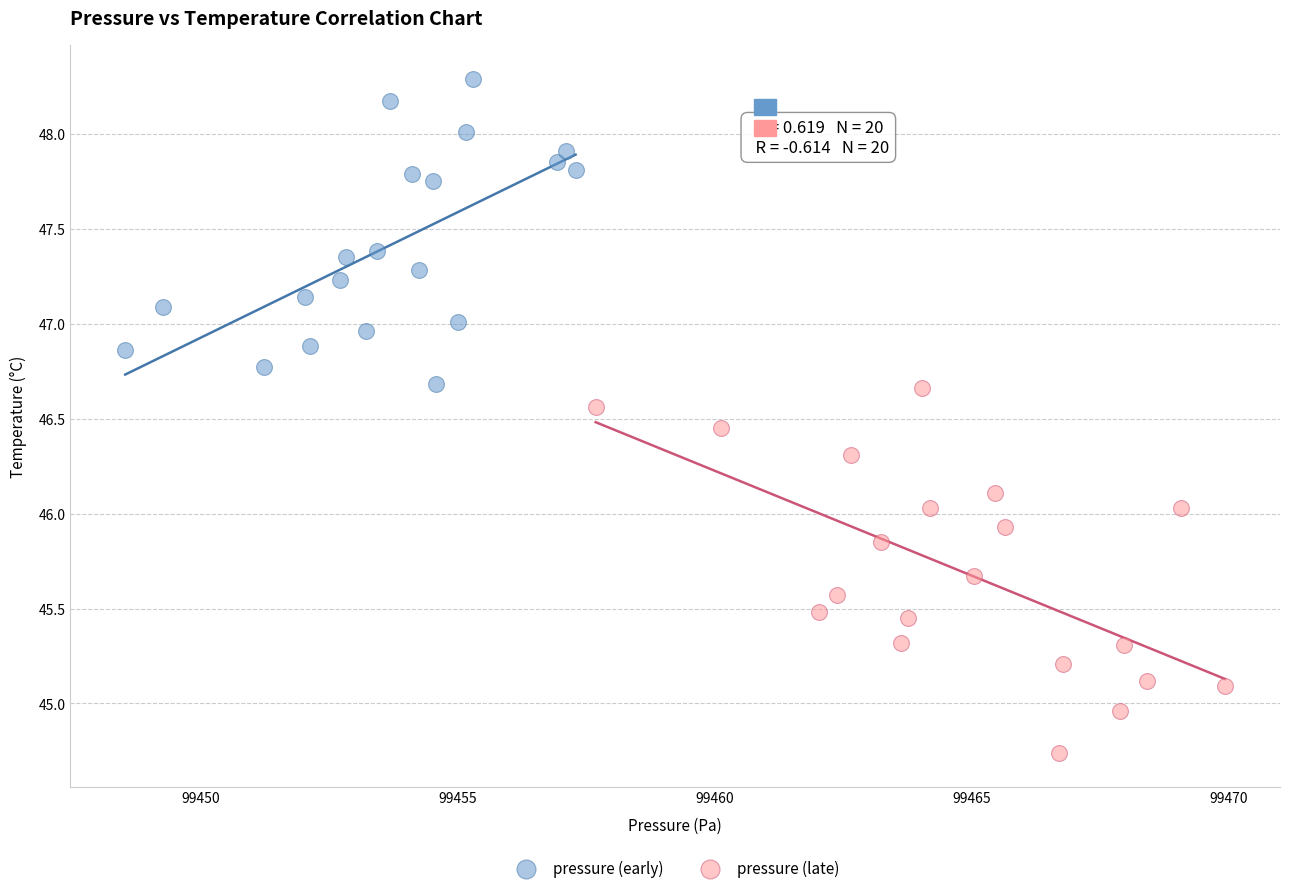

Which series contains the lowest Y value?

pressure (late)